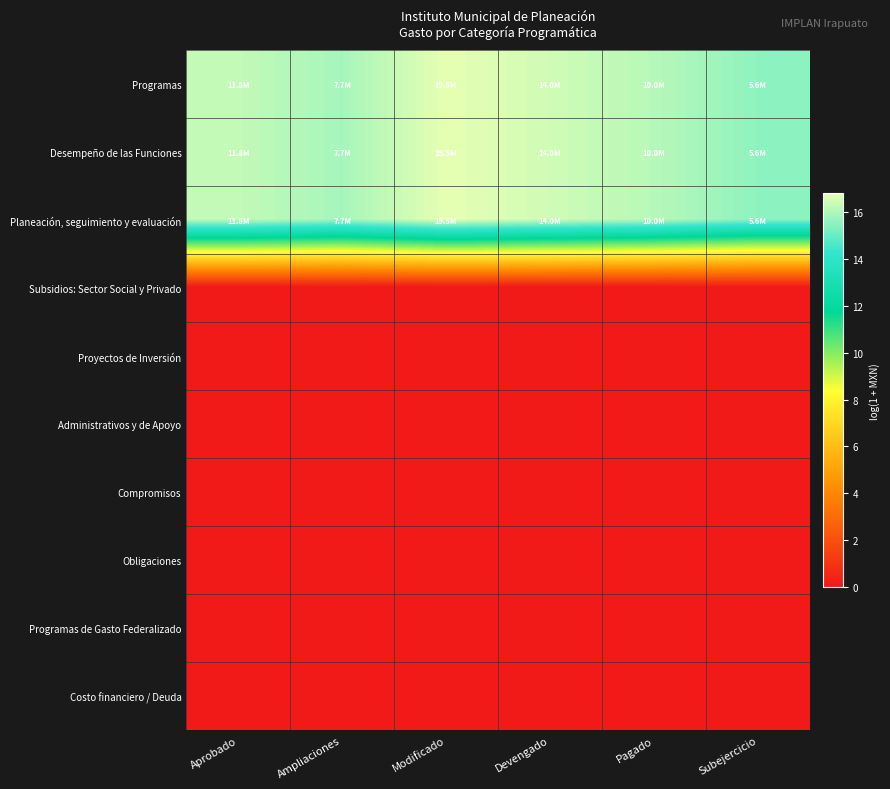

Which has a higher value, Devengado or Pagado?

Devengado